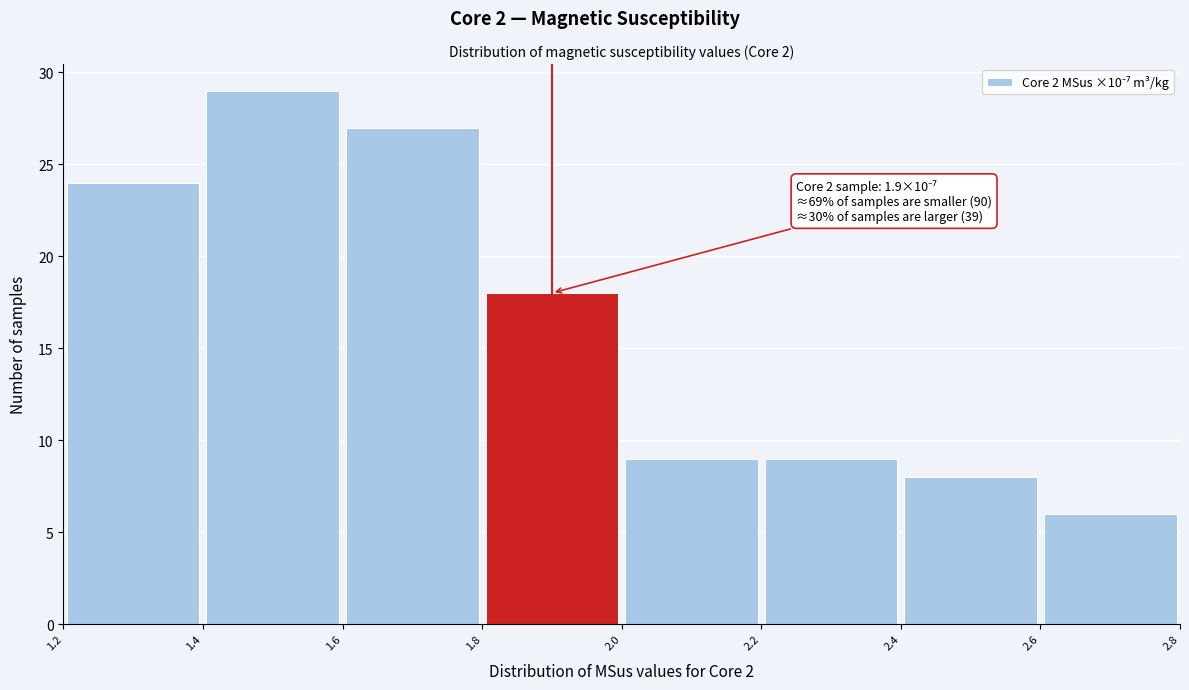

Which range on the x-axis has the tallest bar?

1.4 to 1.6